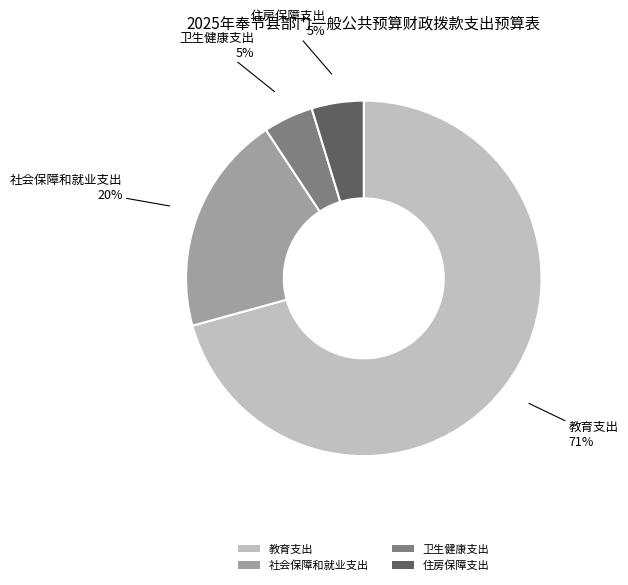

What is the largest slice in the pie chart?

教育支出